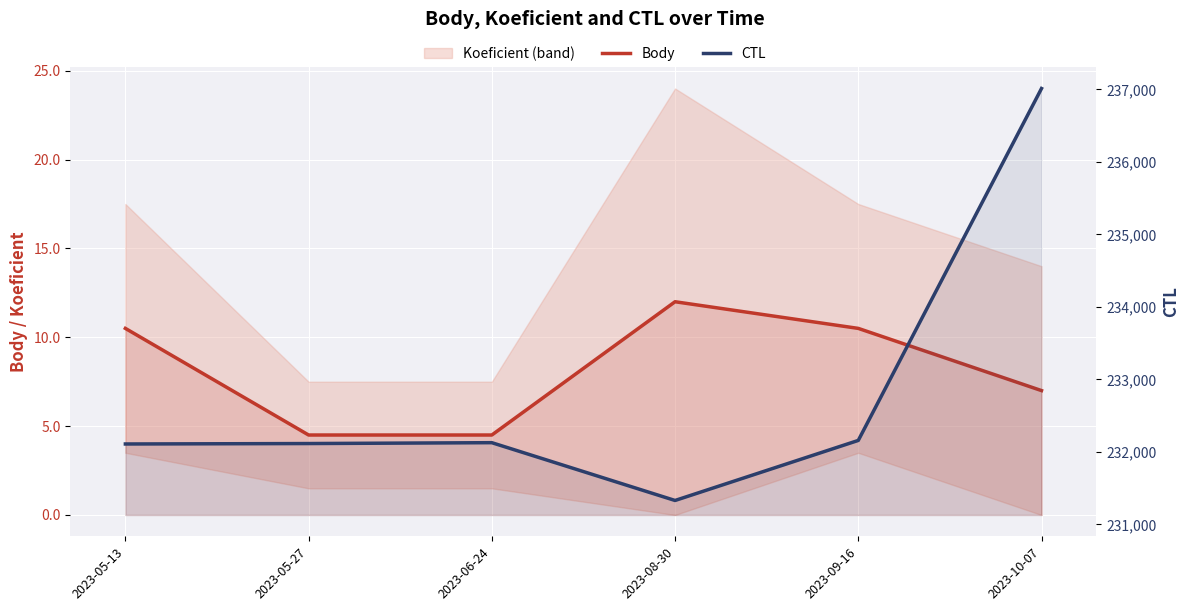

Is the value of Body at 2023-08-30 greater than the value of CTL at 2023-05-13?

No